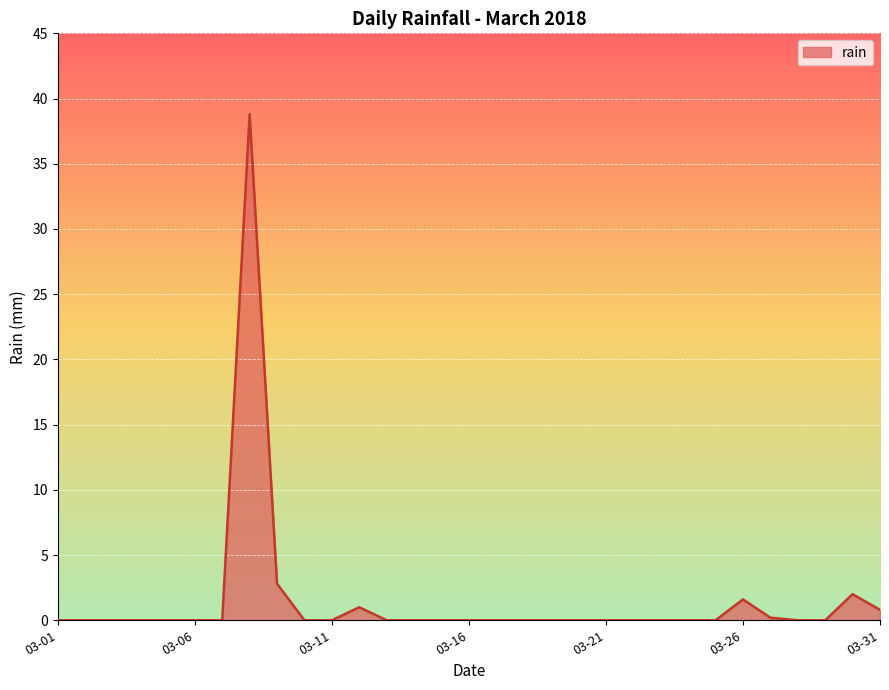

What is the greatest value displayed?

38.8